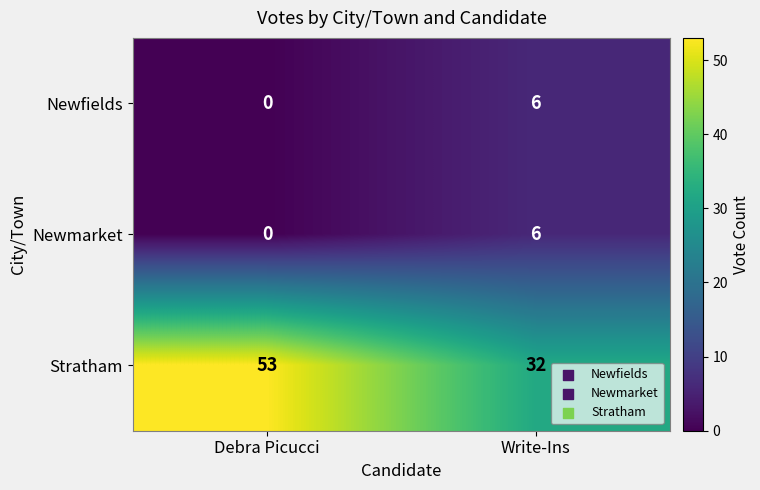

What is the spread (max minus min) of values at Debra Picucci?

53